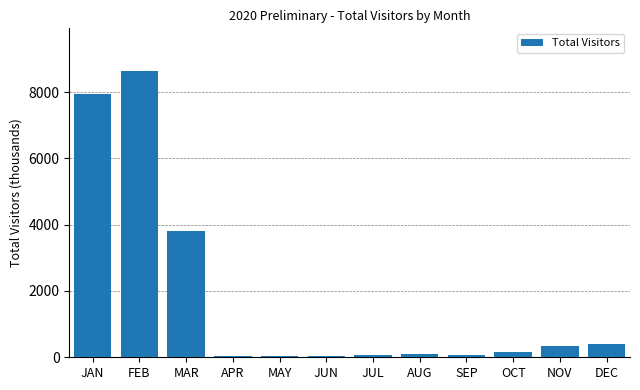

Between NOV and SEP, which is larger?

NOV